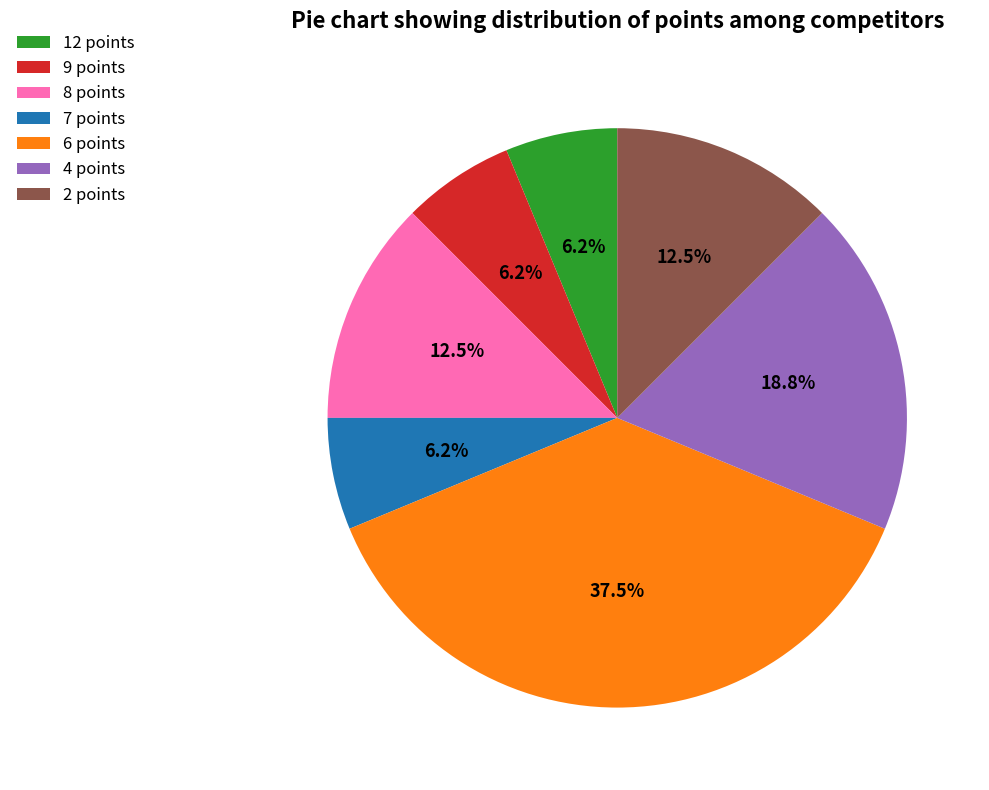

To the nearest percent, what is the combined percentage of 12 points and 2 points?

19%